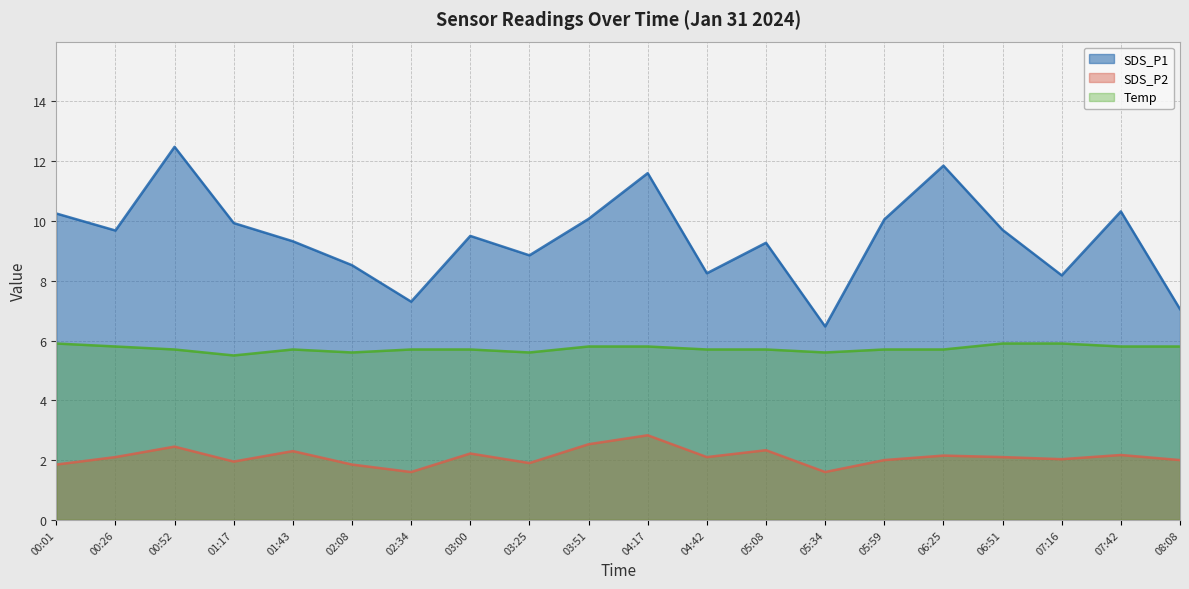

What is the label of the 19th point from the left?

07:42